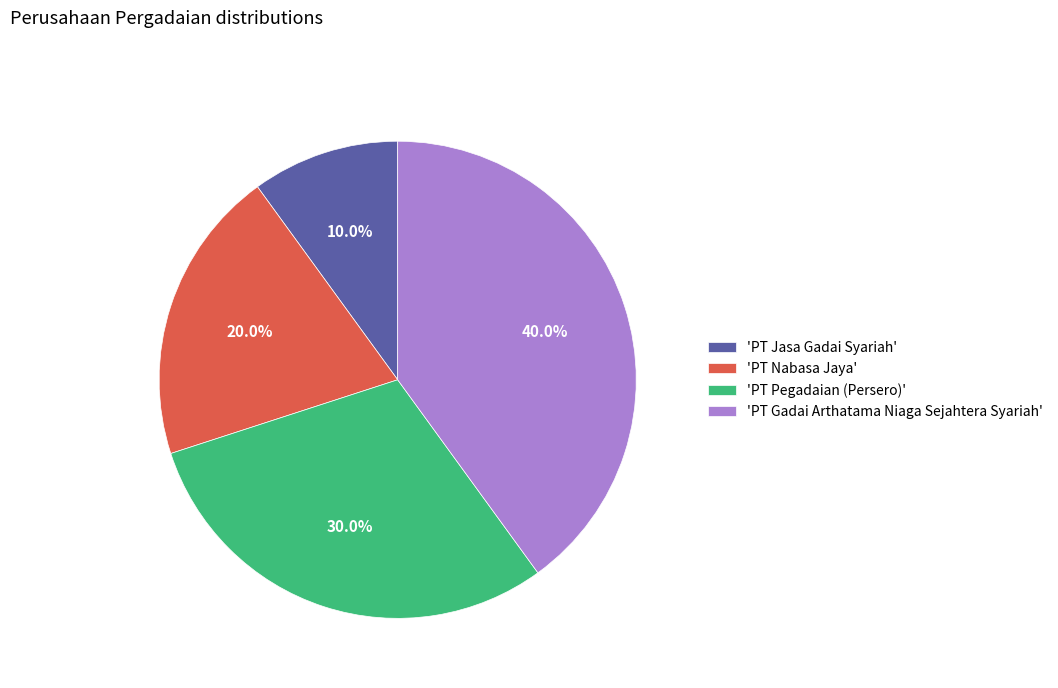

Rank the categories by value from highest to lowest.

'PT Gadai Arthatama Niaga Sejahtera Syariah', 'PT Pegadaian (Persero)', 'PT Nabasa Jaya', 'PT Jasa Gadai Syariah'